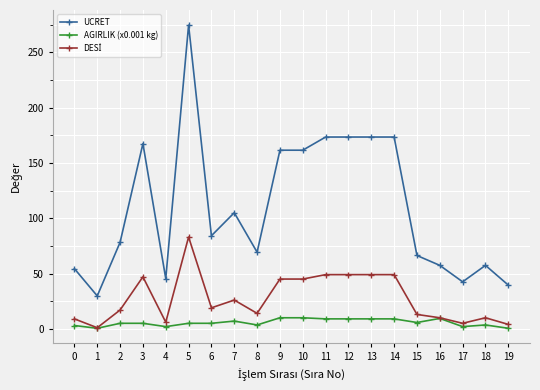

The AGIRLIK (x0.001 kg) series shows 3.5 at 8. True or false?

True